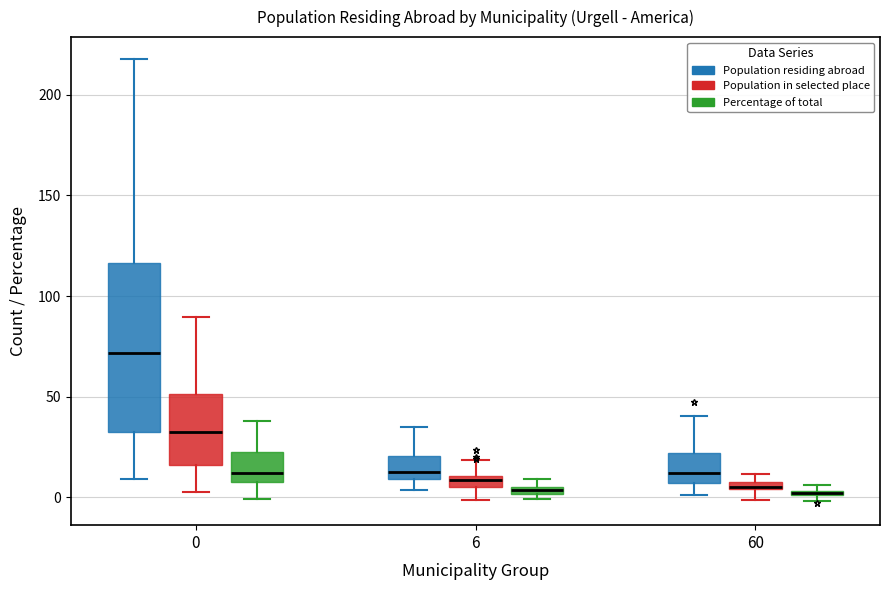

Comparing the boxes themselves (not the whiskers), which one is the tallest?

0 (Population residing abroad)